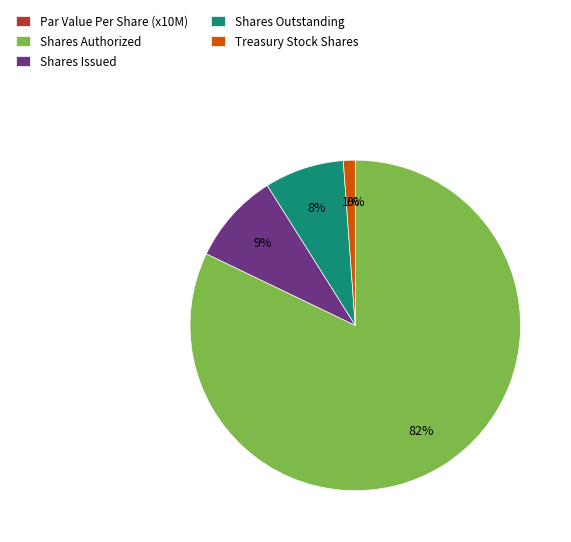

How many segments does this pie chart have?

5